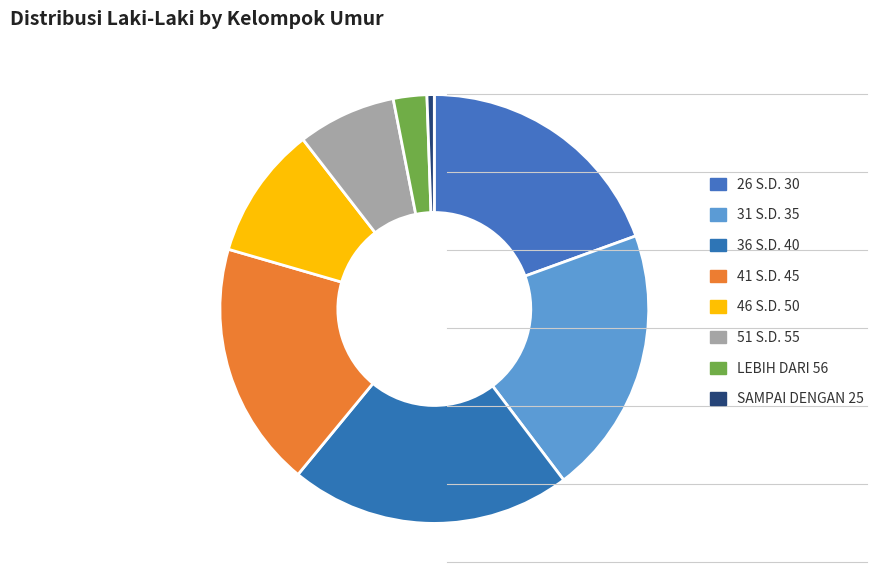

How many slices are in this pie chart?

8